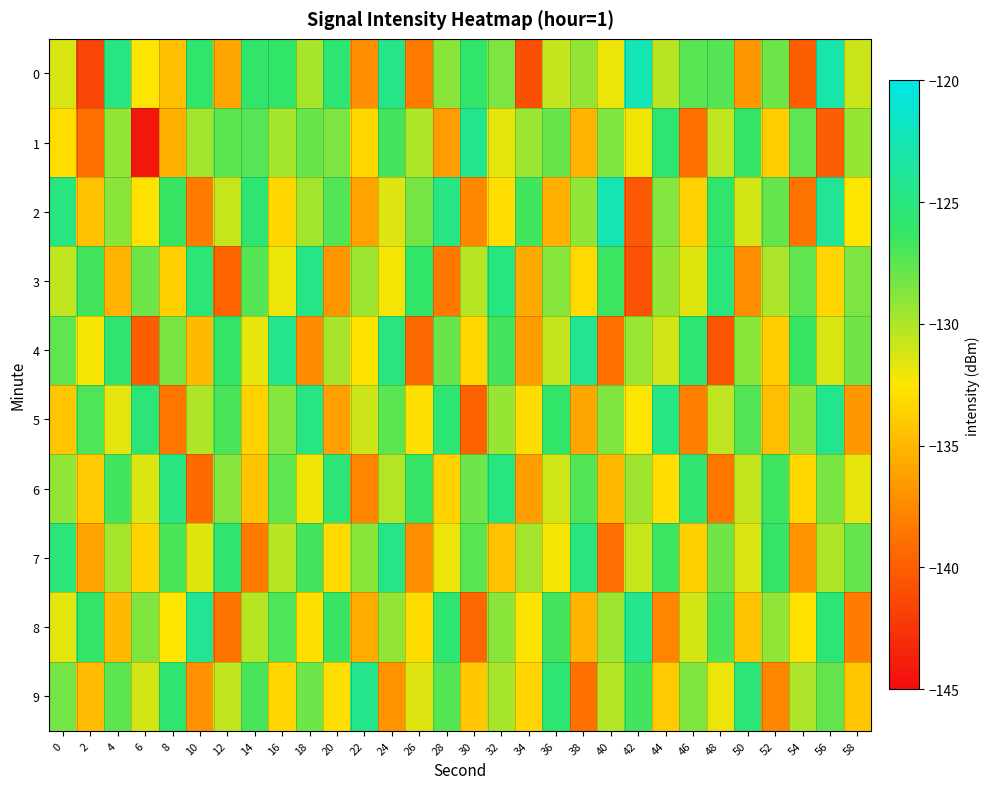

Reading left to right, extract all data points from this chart.

0: 0=-131.3	2=-141.5	4=-124.8	6=-132.4	8=-134.5	10=-125.9	12=-135.9	14=-126.0	16=-126.1	18=-129.8	20=-125.6	22=-137.2	24=-124.5	26=-138.3	28=-128.9	30=-126.0	32=-128.5	34=-140.9	36=-130.7	38=-129.2	40=-132.0	42=-122.4	44=-130.3	46=-127.4	48=-127.3	50=-136.7	52=-128.0	54=-139.9	56=-122.9	58=-130.9
1: 0=-132.9	2=-138.8	4=-129.2	6=-144.4	8=-135.4	10=-129.6	12=-127.5	14=-127.3	16=-129.7	18=-127.9	20=-128.5	22=-133.2	24=-126.8	26=-130.1	28=-136.5	30=-124.3	32=-131.7	34=-129.4	36=-127.9	38=-135.2	40=-128.6	42=-132.1	44=-125.7	46=-138.9	48=-130.5	50=-126.3	52=-133.8	54=-127.6	56=-140.1	58=-129.3
2: 0=-125.1	2=-134.5	4=-128.9	6=-132.7	8=-126.4	10=-138.2	12=-130.8	14=-125.6	16=-133.3	18=-129.7	20=-127.2	22=-136.1	24=-131.5	26=-128.3	28=-124.8	30=-137.6	32=-132.9	34=-126.7	36=-135.4	38=-129.1	40=-122.6	42=-140.3	44=-128.7	46=-133.6	48=-125.9	50=-131.2	52=-127.8	54=-138.7	56=-124.1	58=-132.4
3: 0=-130.5	2=-126.8	4=-135.2	6=-128.1	8=-133.7	10=-125.4	12=-139.6	14=-127.3	16=-131.9	18=-124.6	20=-136.8	22=-129.5	24=-132.2	26=-126.1	28=-138.4	30=-130.3	32=-124.9	34=-135.7	36=-128.8	38=-133.1	40=-126.5	42=-140.8	44=-129.2	46=-131.6	48=-125.2	50=-137.3	52=-130.0	54=-127.7	56=-133.4	58=-128.5
4: 0=-127.6	2=-132.3	4=-125.8	6=-140.1	8=-128.4	10=-134.9	12=-126.2	14=-131.8	16=-124.5	18=-137.4	20=-129.8	22=-132.6	24=-125.1	26=-139.3	28=-127.9	30=-133.2	32=-126.8	34=-136.5	36=-130.7	38=-124.2	40=-138.9	42=-129.4	44=-131.1	46=-125.7	48=-140.6	50=-128.9	52=-133.8	54=-126.4	56=-131.3	58=-128.2
5: 0=-134.2	2=-127.1	4=-131.7	6=-125.3	8=-138.6	10=-130.1	12=-126.9	14=-133.5	16=-128.7	18=-124.8	20=-136.3	22=-130.9	24=-127.5	26=-132.8	28=-125.6	30=-139.7	32=-129.3	34=-133.0	36=-126.1	38=-135.9	40=-128.6	42=-132.4	44=-124.7	46=-138.1	48=-130.5	50=-127.2	52=-134.6	54=-129.0	56=-124.4	58=-136.7
6: 0=-129.1	2=-133.9	4=-126.7	6=-131.4	8=-125.0	10=-139.2	12=-128.8	14=-134.3	16=-127.6	18=-132.1	20=-125.5	22=-137.8	24=-130.2	26=-126.3	28=-133.6	30=-128.1	32=-124.9	34=-136.4	36=-131.0	38=-127.3	40=-134.8	42=-129.6	44=-132.9	46=-125.8	48=-138.5	50=-130.7	52=-126.6	54=-133.2	56=-128.4	58=-131.8
7: 0=-125.3	2=-136.1	4=-129.8	6=-133.5	8=-127.0	10=-131.6	12=-125.9	14=-138.3	16=-130.4	18=-126.8	20=-133.1	22=-128.9	24=-124.6	26=-137.2	28=-131.9	30=-127.4	32=-134.5	34=-129.7	36=-132.3	38=-125.1	40=-139.0	42=-130.8	44=-126.5	46=-133.7	48=-128.2	50=-131.4	52=-126.3	54=-136.9	56=-130.1	58=-127.8
8: 0=-131.7	2=-126.2	4=-134.9	6=-128.6	8=-132.4	10=-124.1	12=-138.7	14=-130.3	16=-127.1	18=-132.8	20=-126.4	22=-135.6	24=-129.2	26=-133.0	28=-125.7	30=-139.4	32=-128.9	34=-132.6	36=-126.8	38=-135.1	40=-129.5	42=-124.3	44=-137.8	46=-131.2	48=-127.0	50=-134.4	52=-129.1	54=-132.7	56=-125.4	58=-138.2
9: 0=-128.3	2=-134.7	4=-127.5	6=-131.2	8=-125.8	10=-137.1	12=-130.6	14=-126.9	16=-133.3	18=-128.1	20=-132.8	22=-124.5	24=-136.9	26=-131.5	28=-127.3	30=-134.1	32=-129.8	34=-133.4	36=-125.6	38=-138.8	40=-130.2	42=-126.7	44=-133.9	46=-128.6	48=-131.9	50=-125.3	52=-137.6	54=-130.0	56=-127.8	58=-134.2